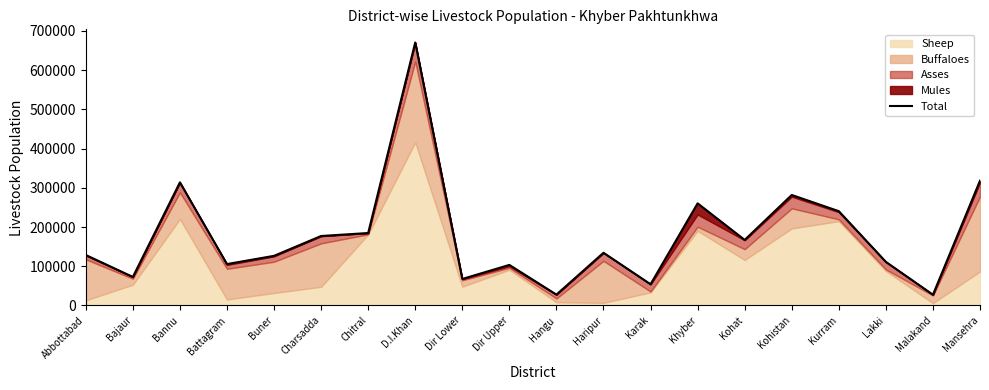

Does the chart display data point markers on the line(s)?

No